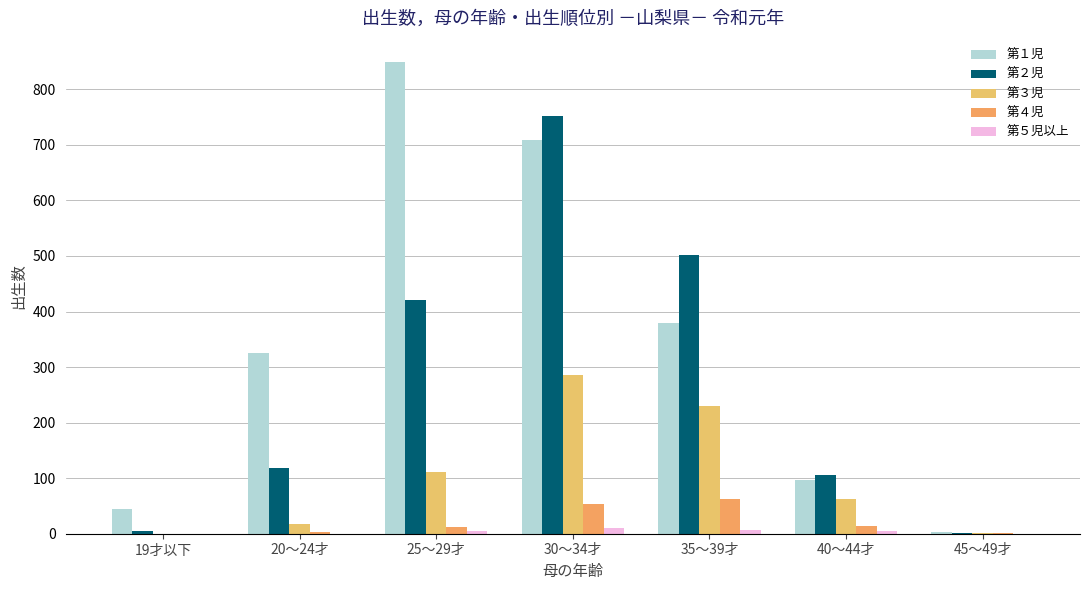

Count the number of data series in this chart.

5